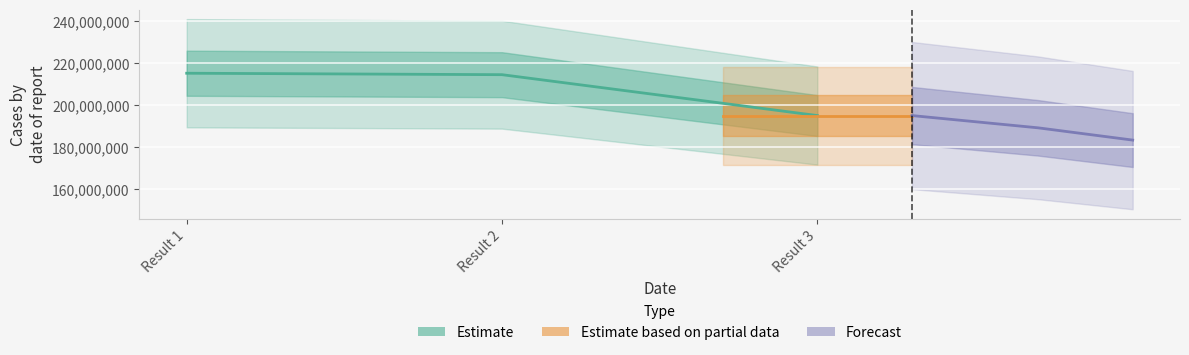

How many data points are above 214517940?

1